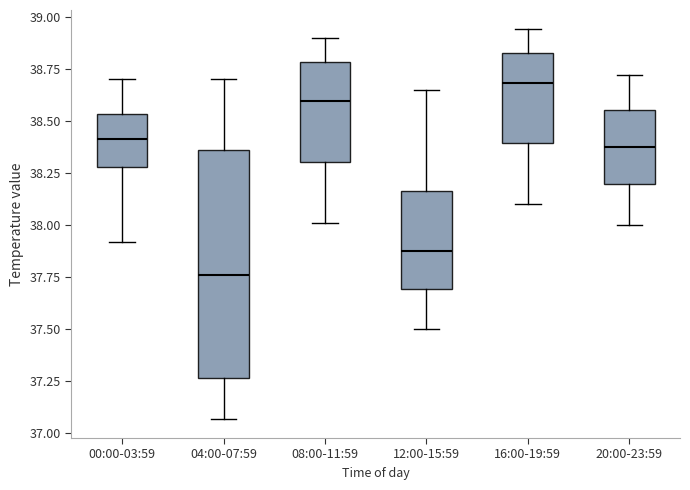

Reading left to right, transcribe this box plot: for each box, give where its median line is, the range the box spans, and where its two whiskers end, as read against the y-axis. The values are not printed on the chart, so give them approximately, as read against the axis.

00:00-03:59: median 38.40, box 38.30 to 38.55, whiskers 37.90 to 38.70
04:00-07:59: median 37.75, box 37.25 to 38.35, whiskers 37.05 to 38.70
08:00-11:59: median 38.60, box 38.30 to 38.80, whiskers 38.00 to 38.90
12:00-15:59: median 37.90, box 37.70 to 38.15, whiskers 37.50 to 38.65
16:00-19:59: median 38.70, box 38.40 to 38.85, whiskers 38.10 to 38.95
20:00-23:59: median 38.40, box 38.20 to 38.55, whiskers 38.00 to 38.70